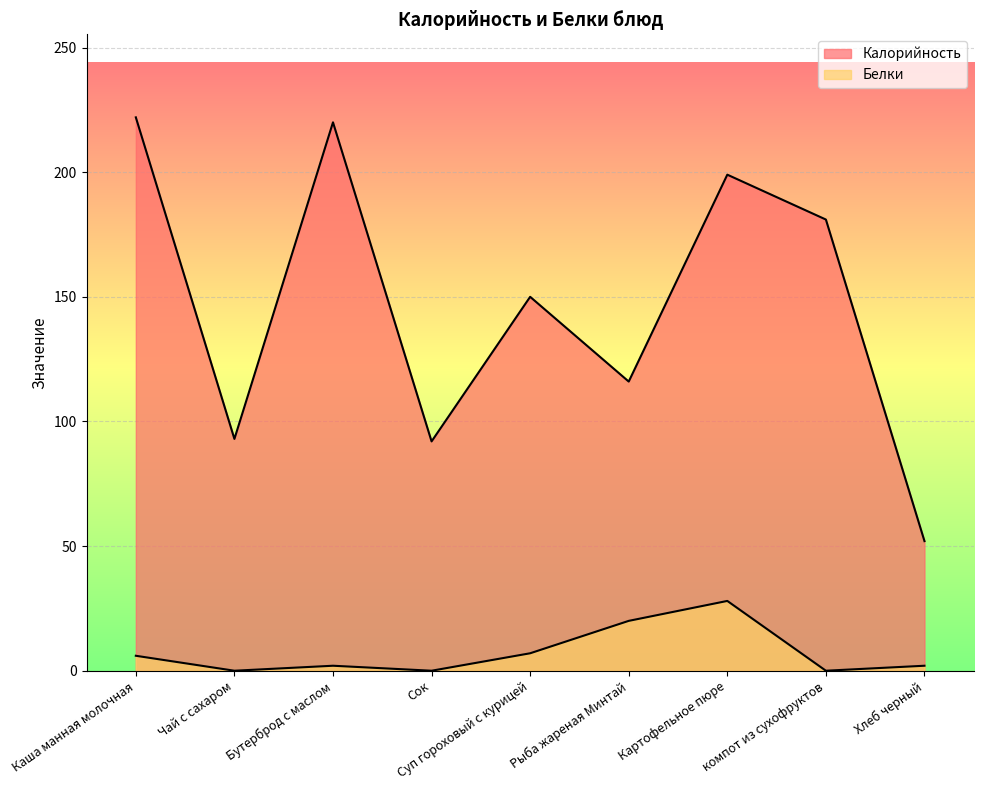

Which label corresponds to the largest value in the chart?

Каша манная молочная